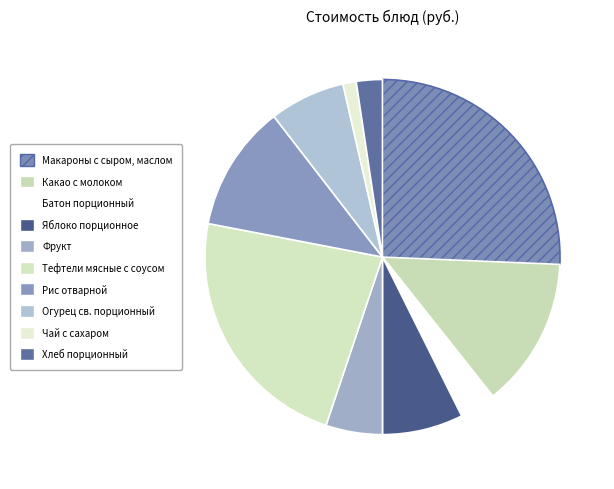

To the nearest percent, what percentage of the pie is Тефтели мясные с соусом?

23%